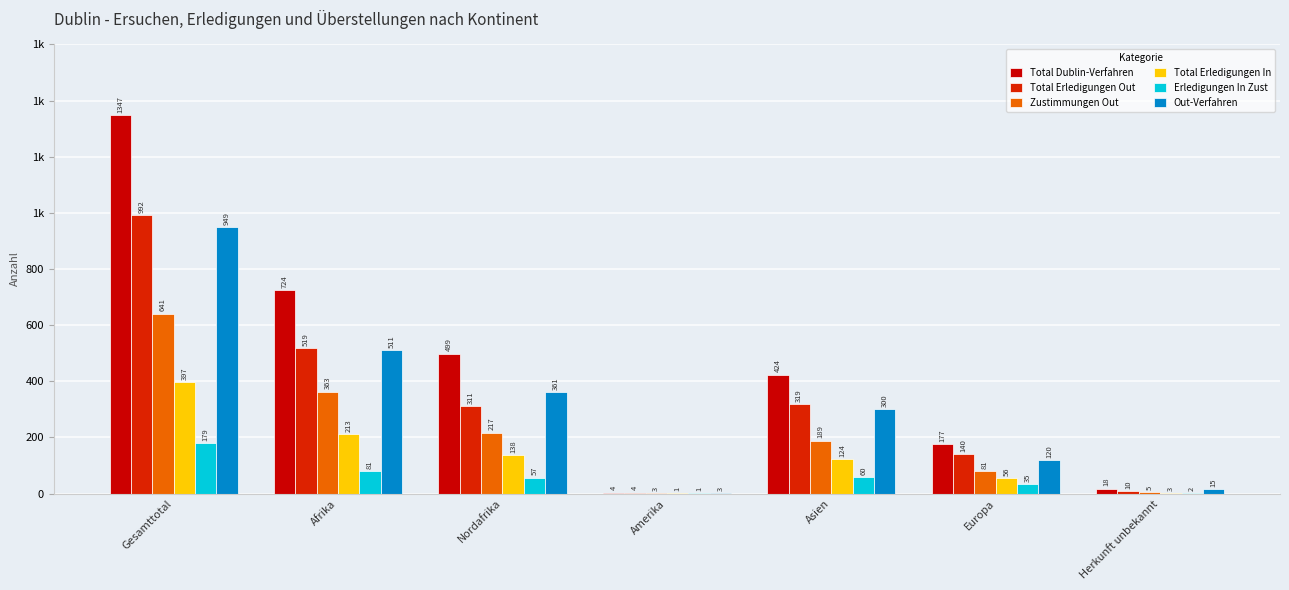

What is the minimum value shown in the chart?

1